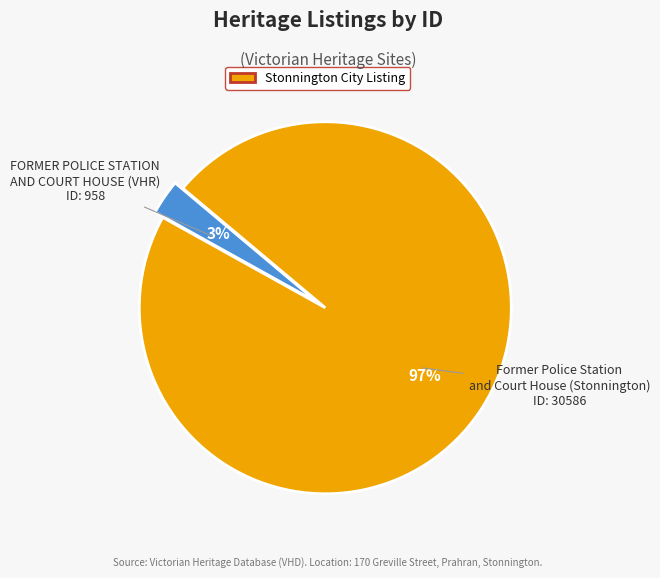

To the nearest percent, what is the difference between the largest and smallest slice percentages?

94%